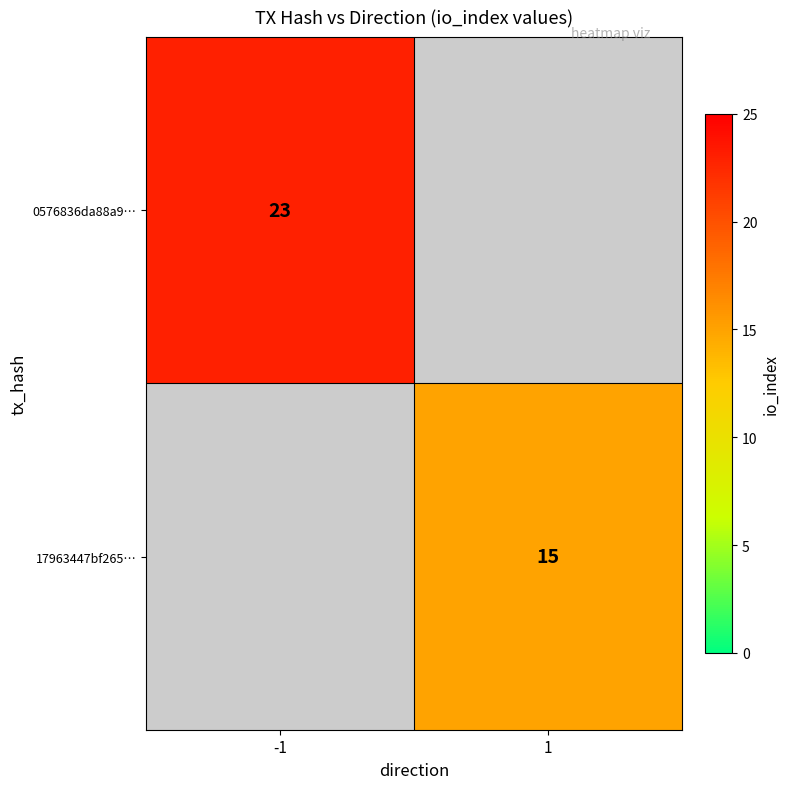

Is the value of 0576836da88a9… at -1 greater than the value of 17963447bf265… at 1?

Yes